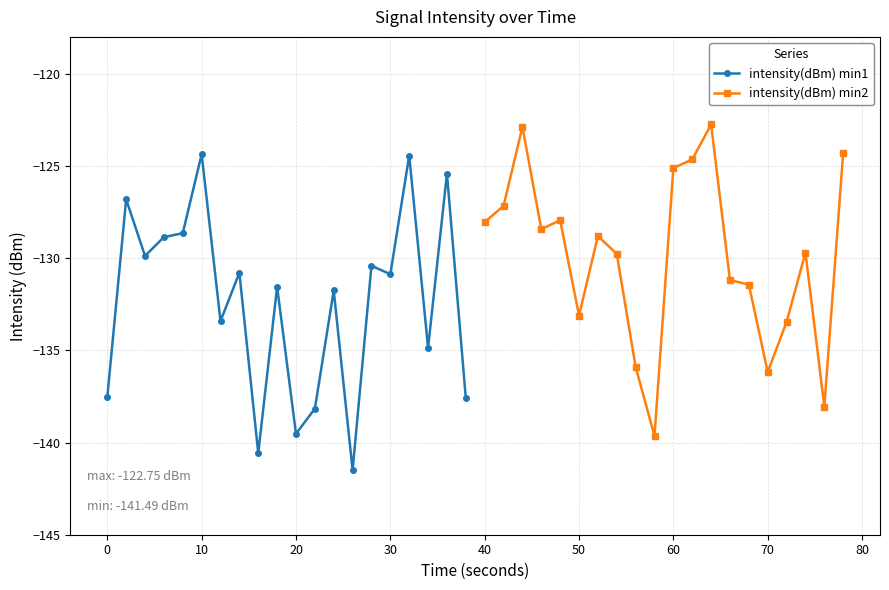

What is the minimum value for intensity(dBm) min1?

-141.5